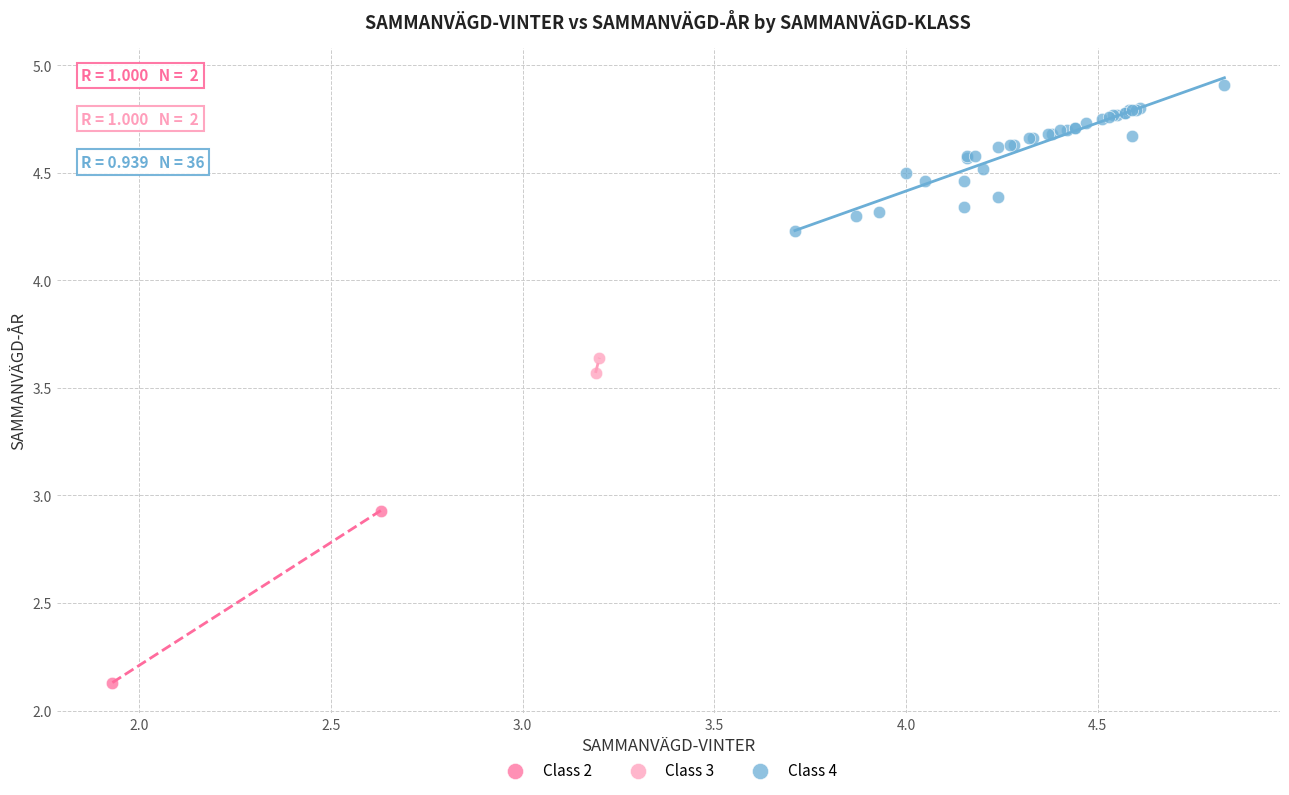

What are all the series names shown in the legend?

Class 2, Class 3, Class 4